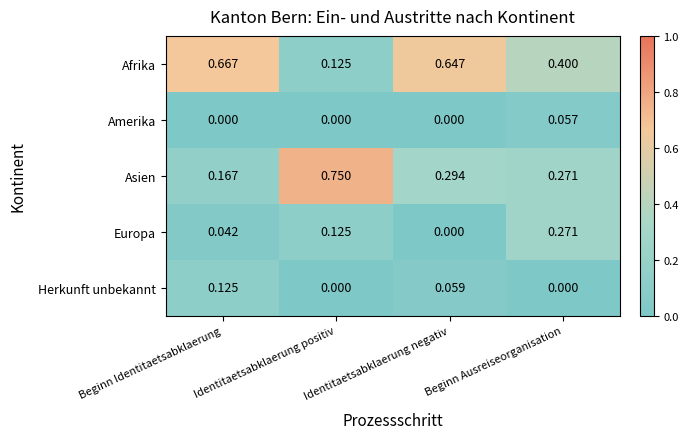

Which category has the highest value across all series?

Identitaetsabklaerung positiv